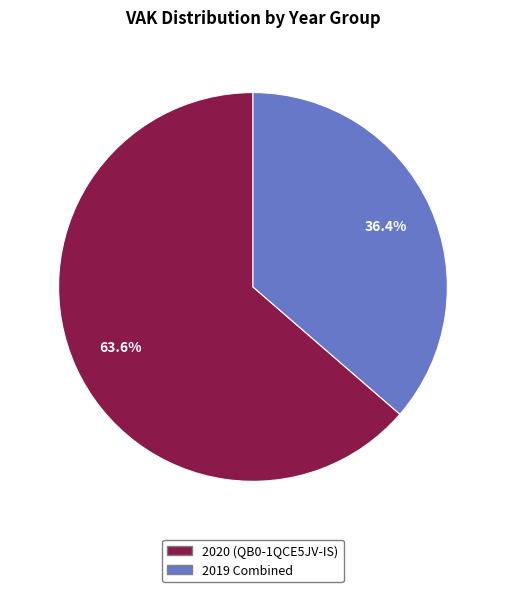

Is there any slice that represents more than half of the pie?

Yes